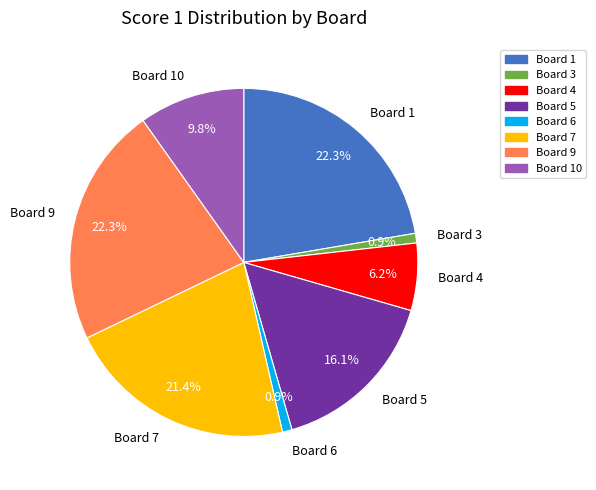

The Board 5 slice represents 24% of the pie. True or false?

False